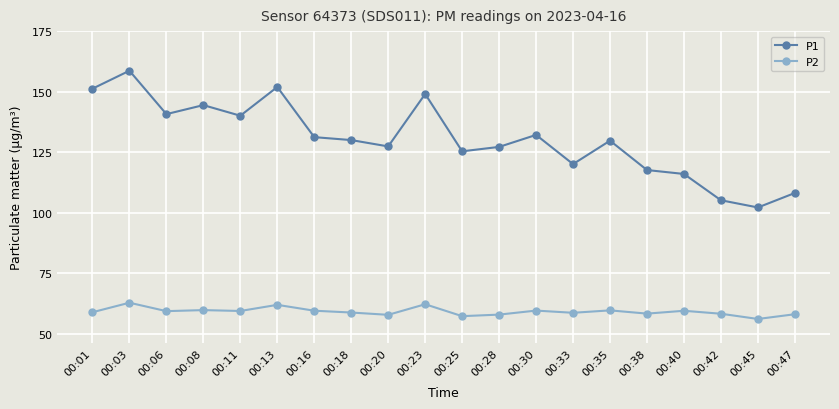

At 00:13, list the series in order from smallest to largest.

P2, P1